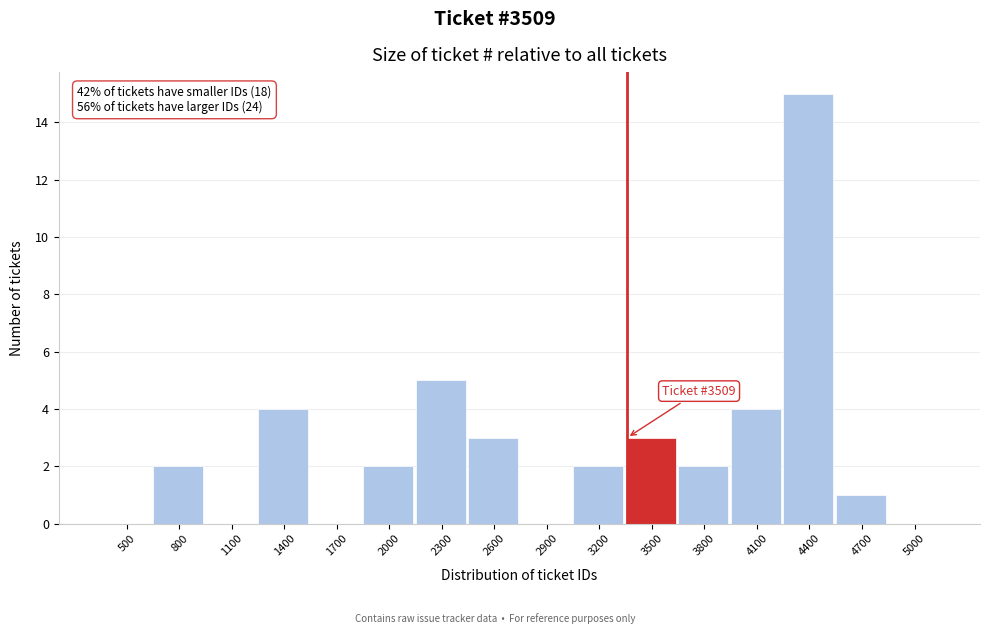

Reading right to left, transcribe all the data shown in this chart.

5000=0	4700=1	4400=15	4100=4	3800=2	3500=3	3200=2	2900=0	2600=3	2300=5	2000=2	1700=0	1400=4	1100=0	800=2	500=0